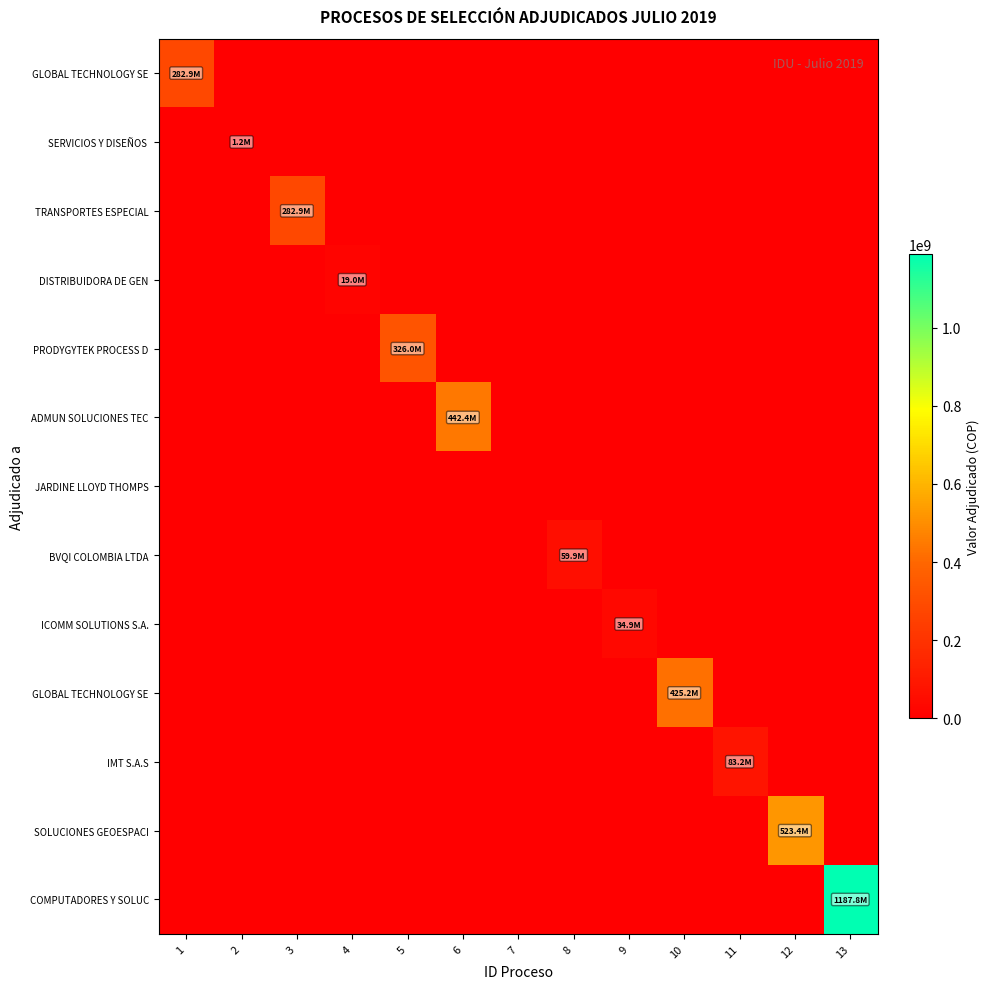

Between 5 and 10, which is larger?

10